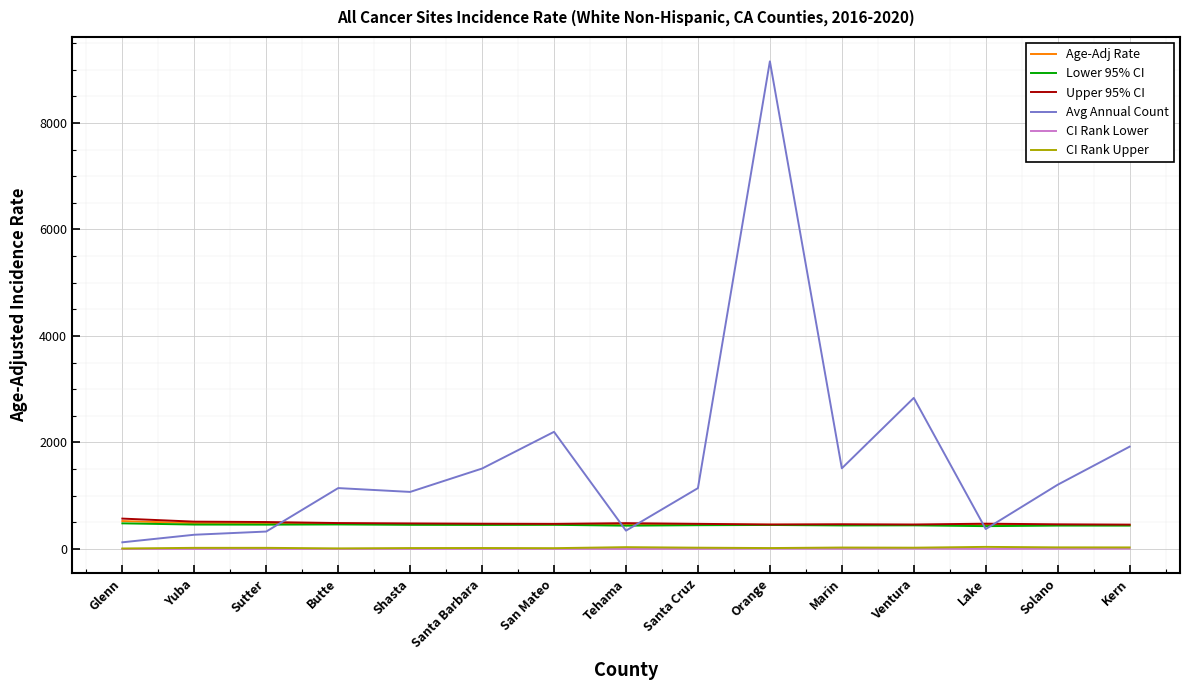

What is the maximum value for Upper 95% CI?

571.0